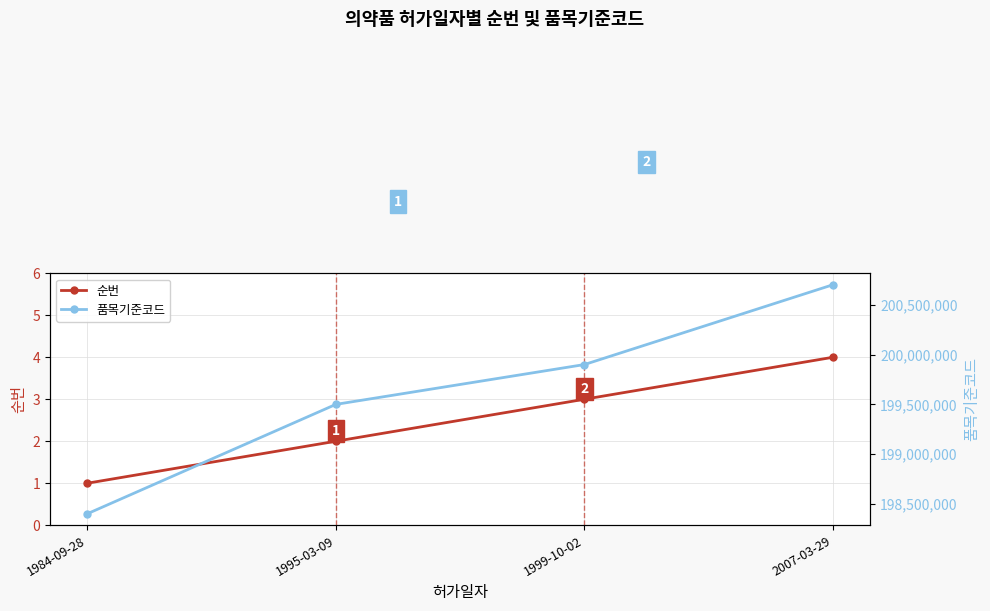

Which category has the highest value across all series?

2007-03-29